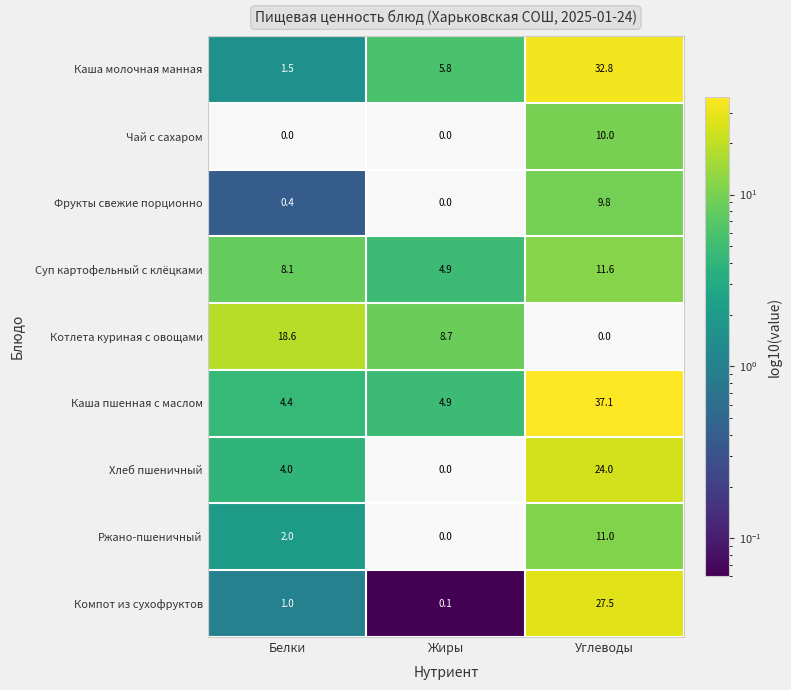

At which category is the sum across all series the highest?

Углеводы